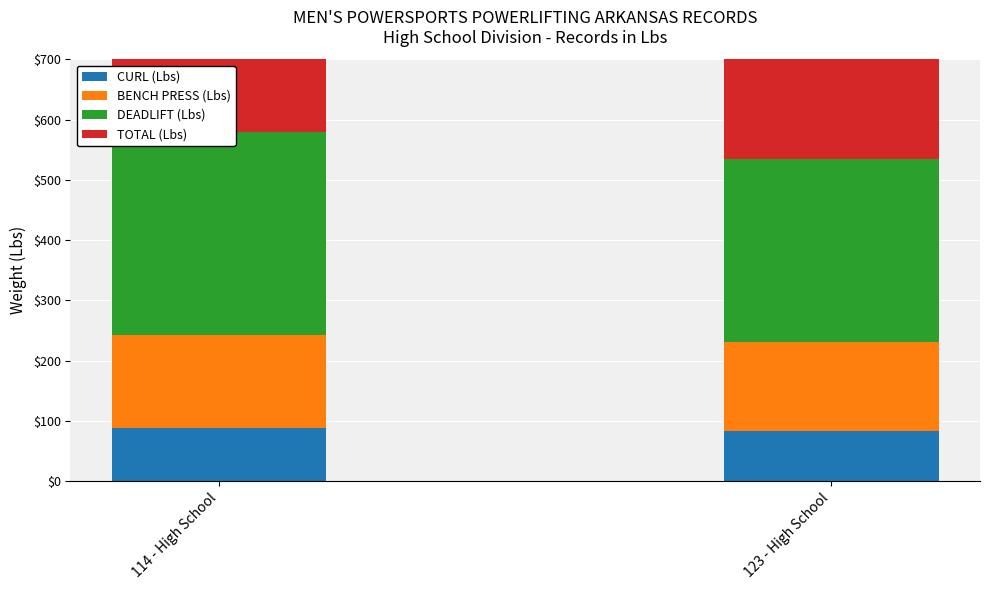

What are all the series names shown in the legend?

CURL (Lbs), BENCH PRESS (Lbs), DEADLIFT (Lbs), TOTAL (Lbs)